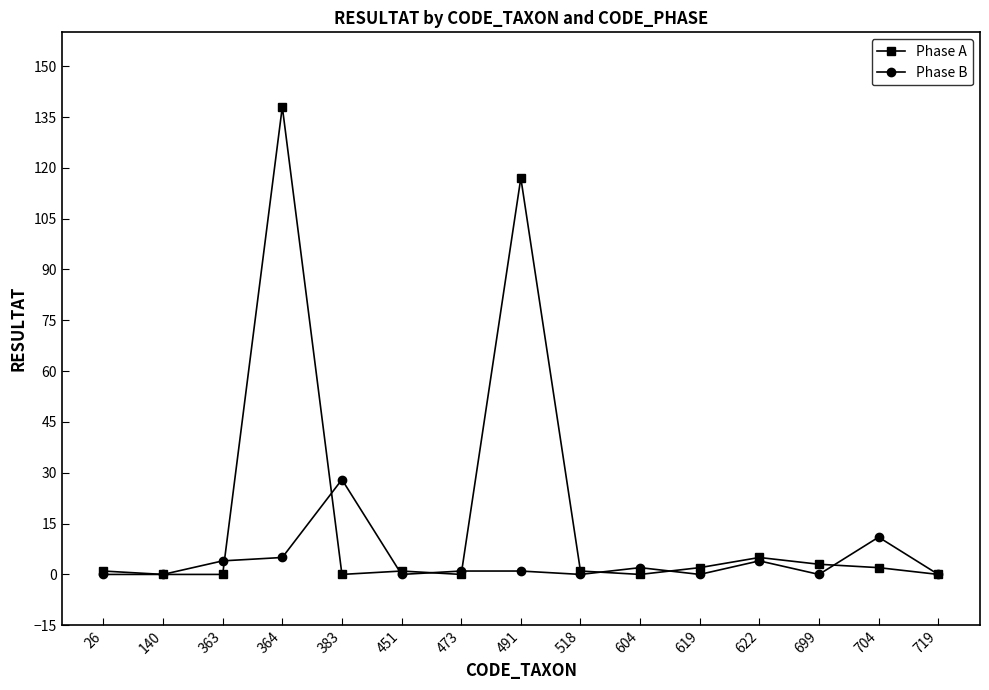

At which category is the sum across all series the highest?

364